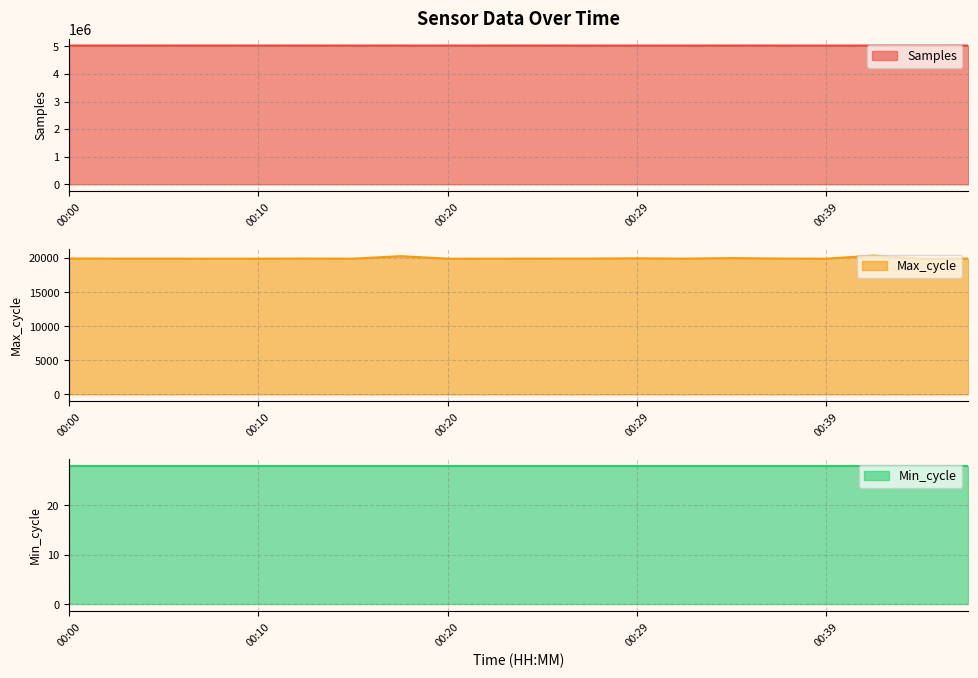

True or false: Max_cycle and Samples cross at least once.

False